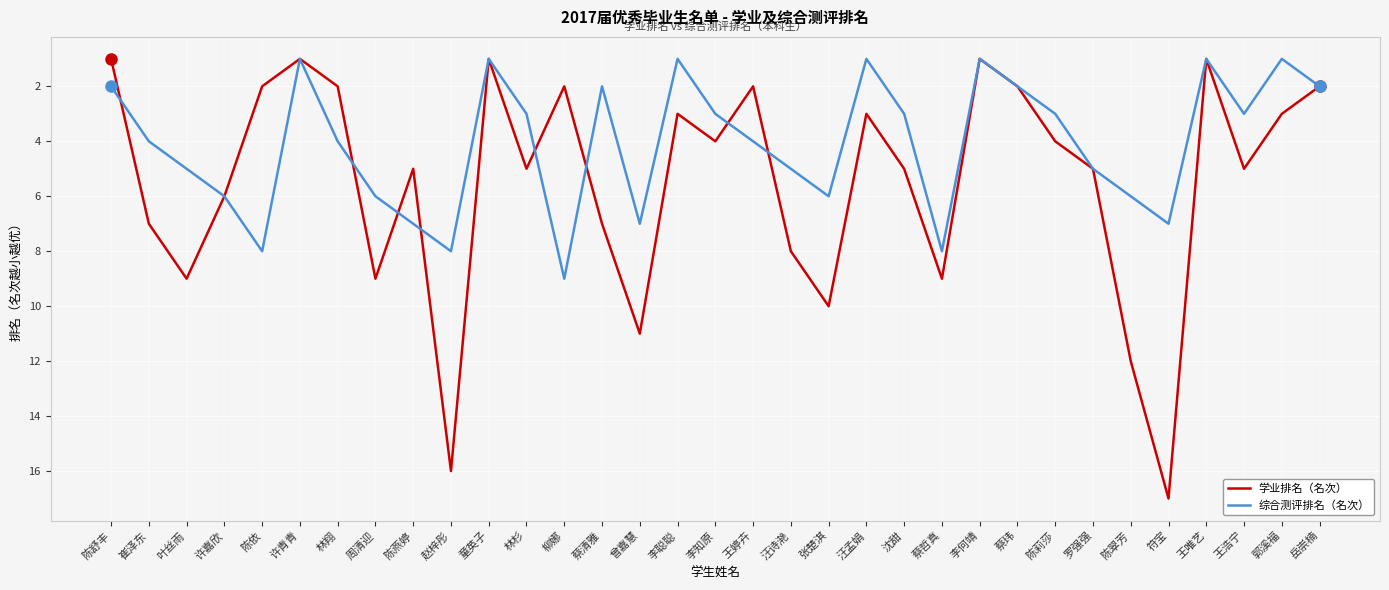

At 陈依, list the series in order from smallest to largest.

学业排名（名次）, 综合测评排名（名次）